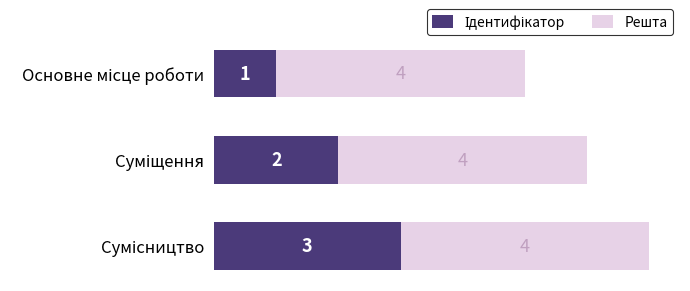

Count the number of categories in the chart.

3